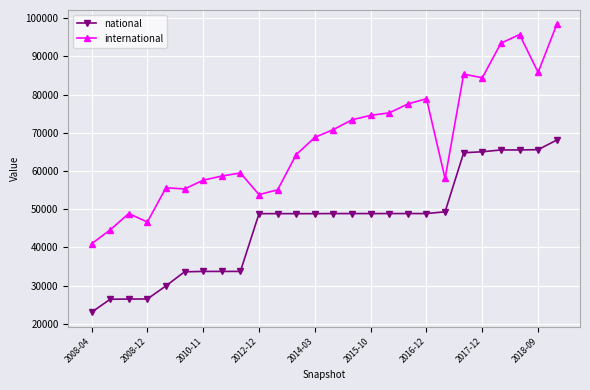

What is the difference between the maximum and minimum values in the national series?

45092